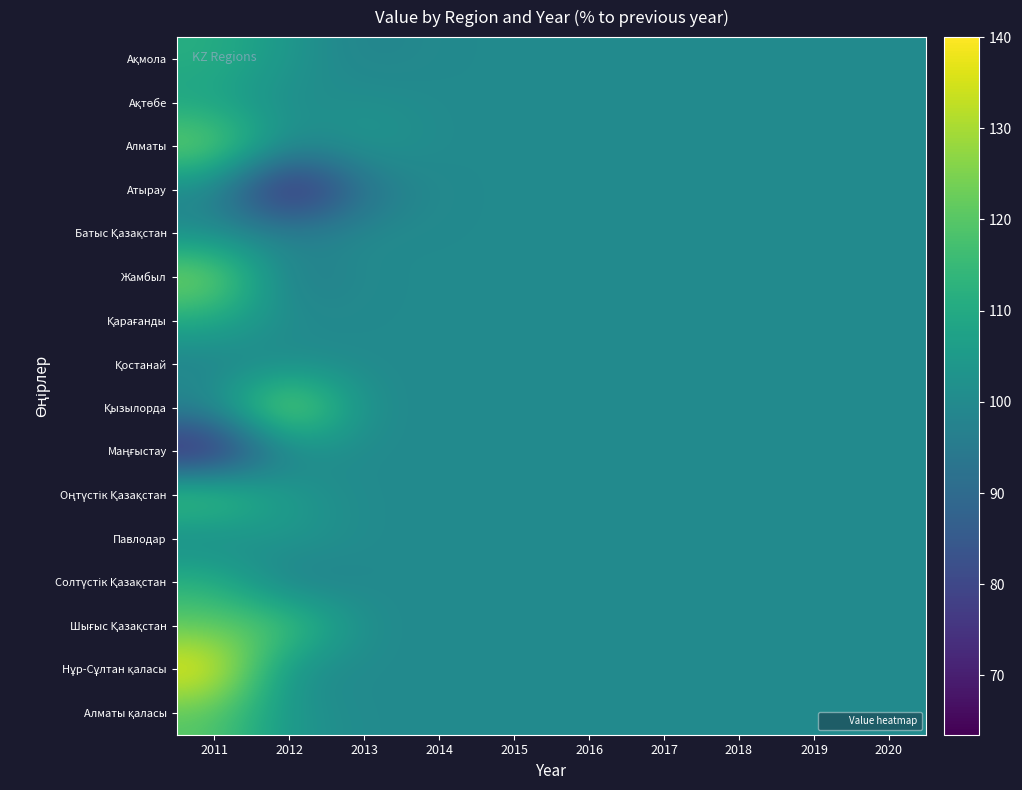

What is the total value across all series at 2013?

1597.1